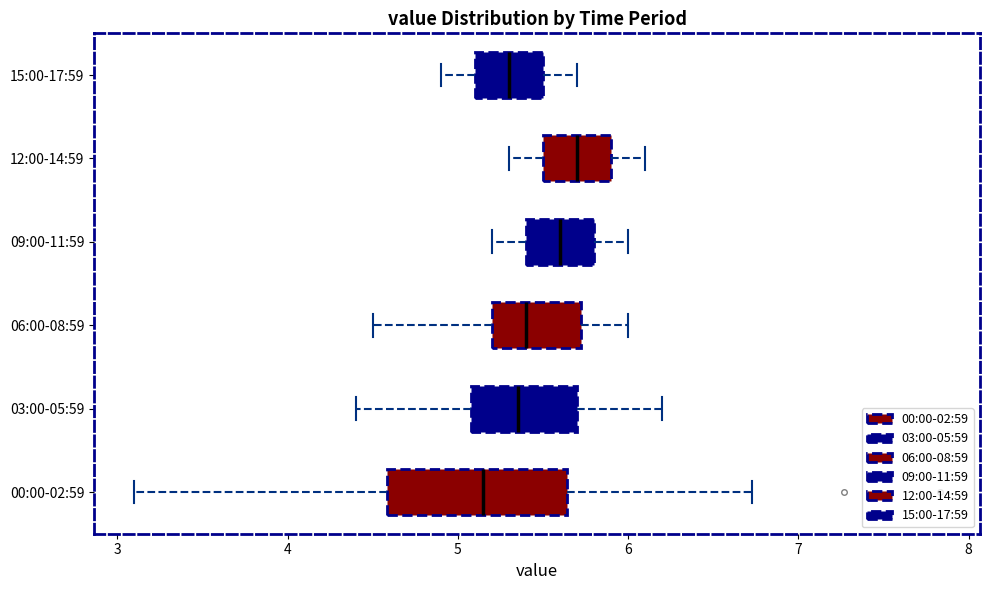

Which box has the furthest to the left median line?

00:00-02:59